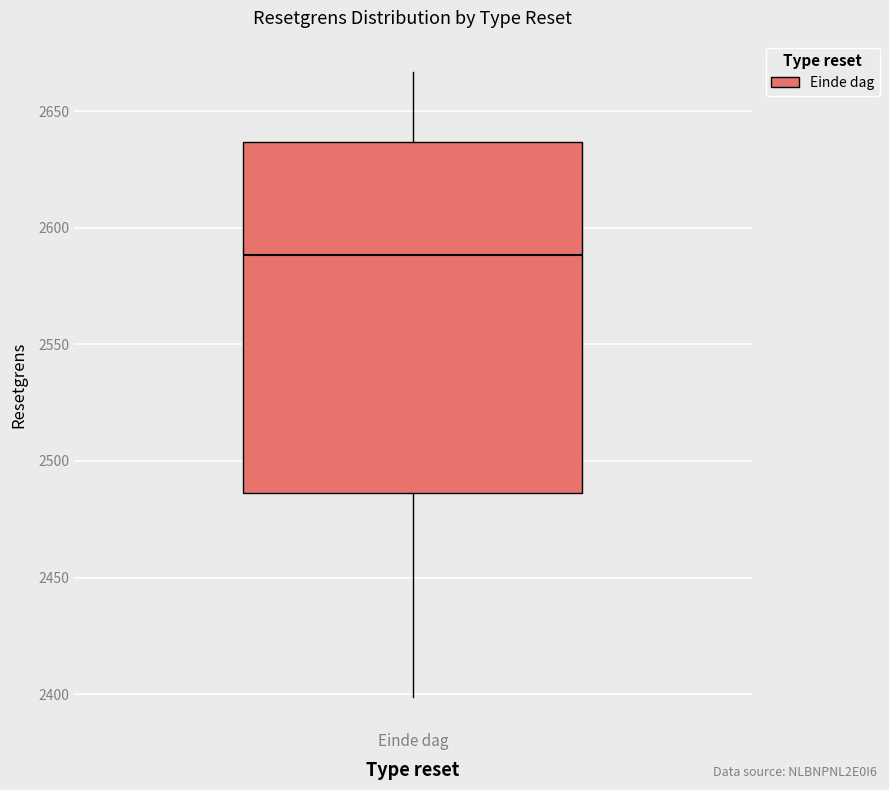

Read this box plot against the y-axis: the position of the median line, the range covered by the box, and the ends of both whiskers. The values are not printed on the chart, so give them approximately, as read against the axis.

median 2590, box 2485 to 2635, whiskers 2400 to 2665